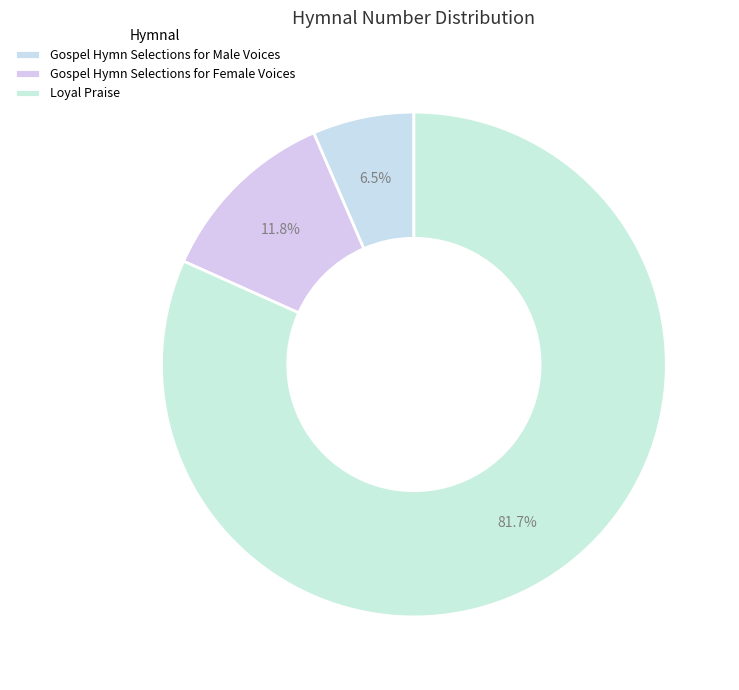

Which slice is the largest?

Loyal Praise